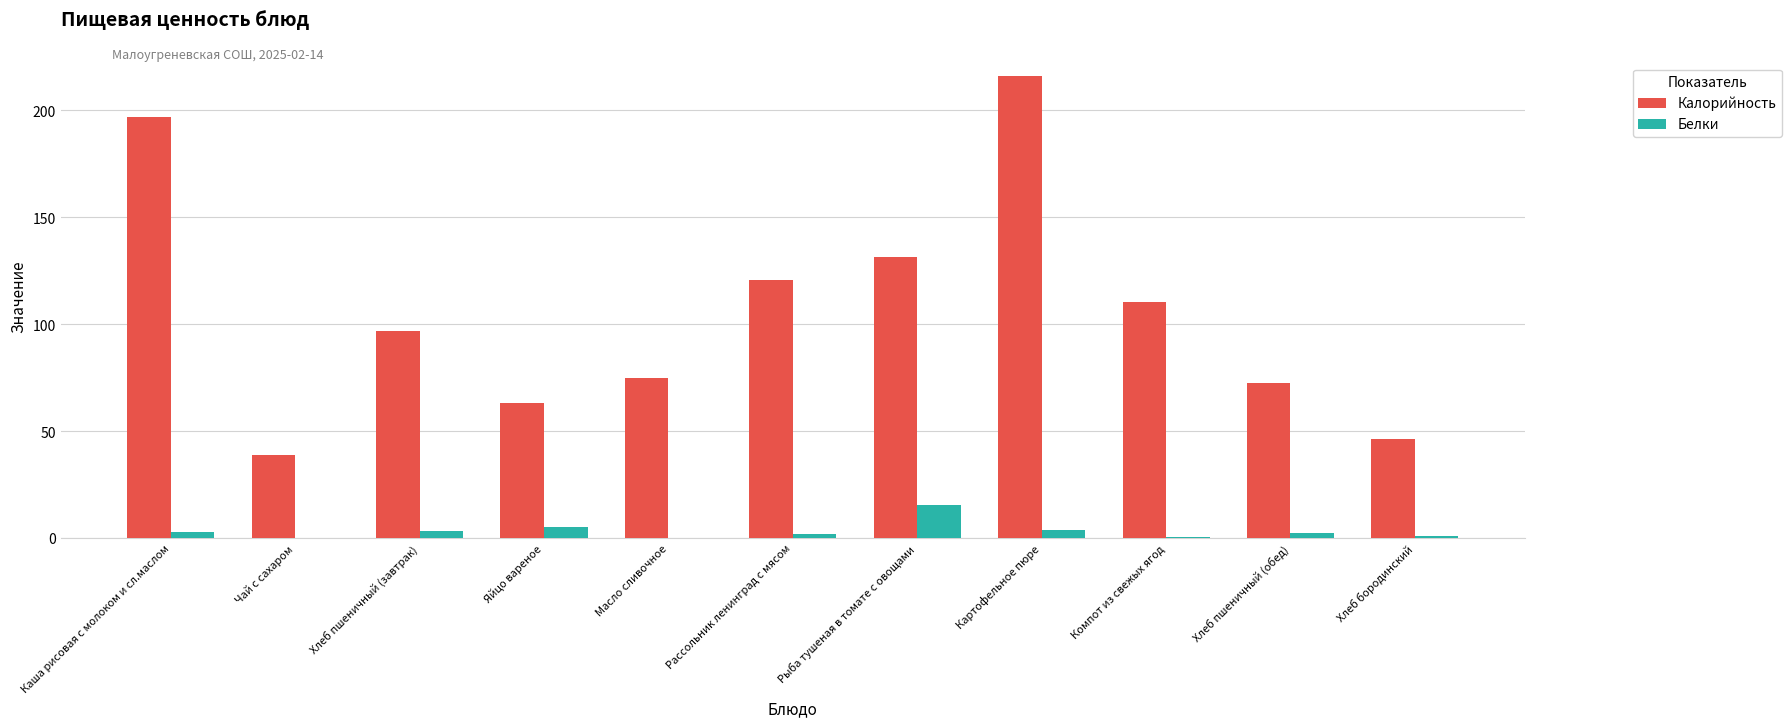

Which category has the highest value across all series?

Картофельное пюре